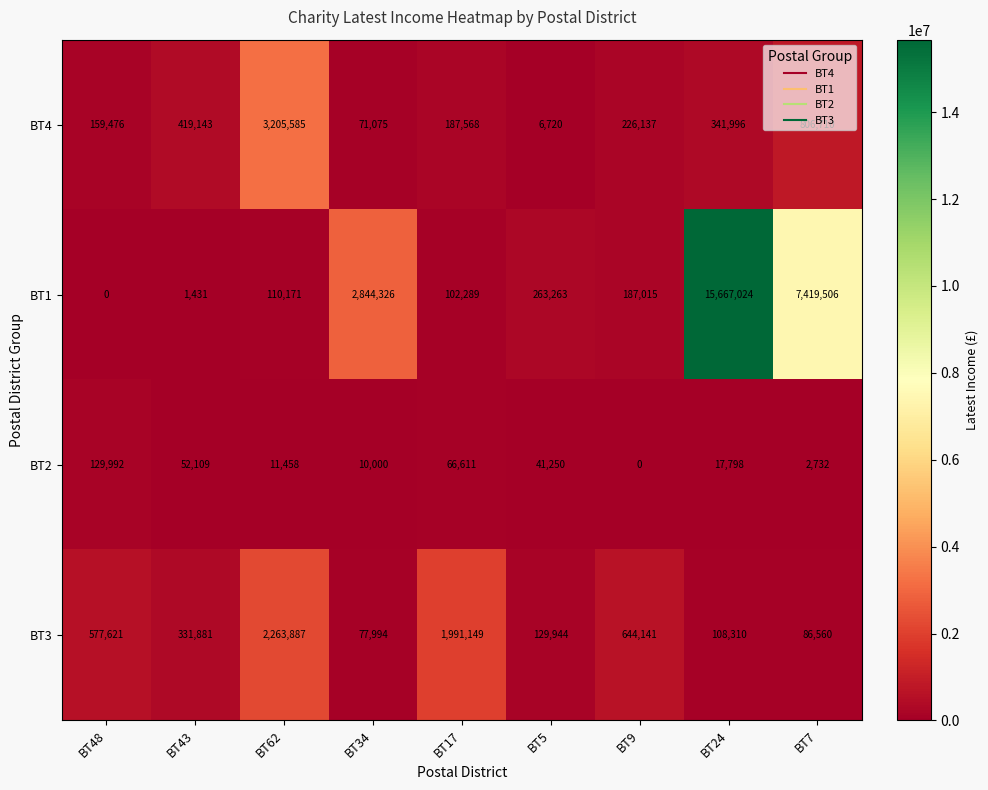

True or false: BT3 has a value of 41686 at BT5.

False